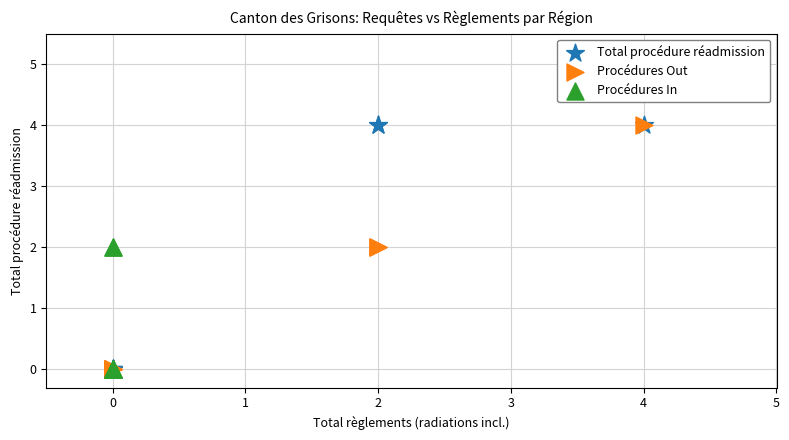

What are all the series names shown in the legend?

Total procédure réadmission, Procédures Out, Procédures In